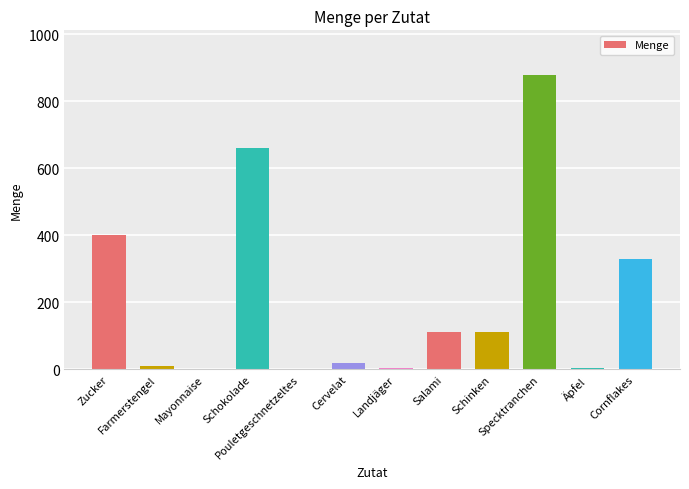

What is the label of the 6th bar from the left?

Cervelat